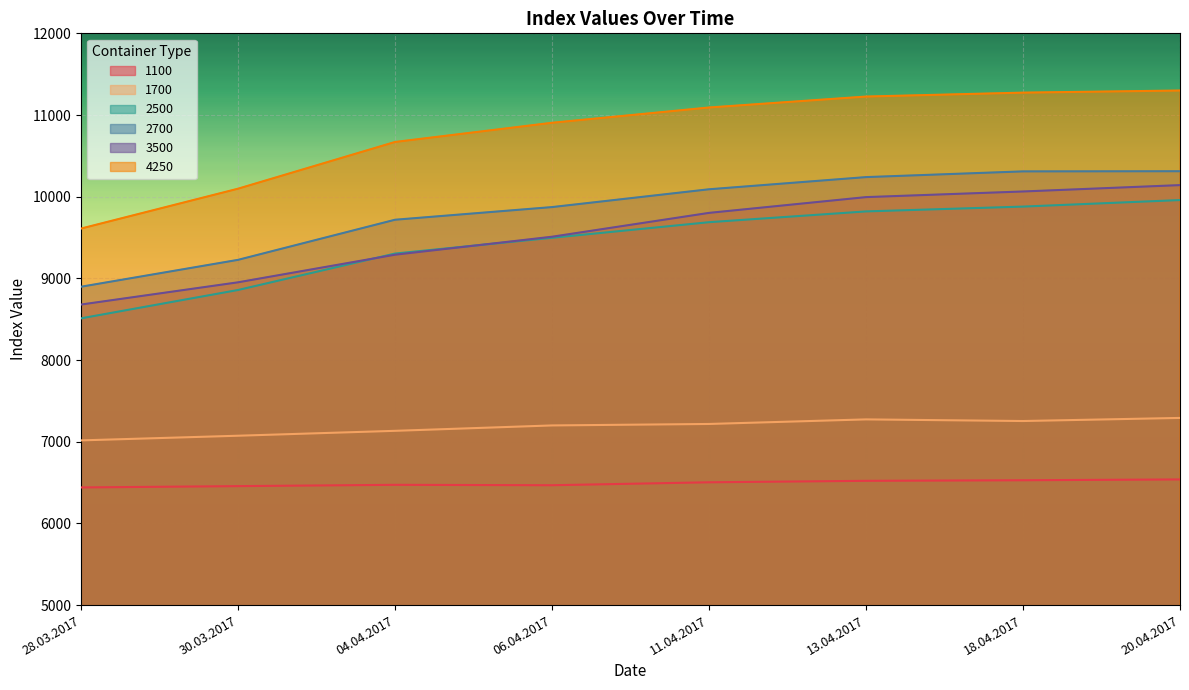

What is the difference between the 1100 values at 06.04.2017 and 11.04.2017?

36